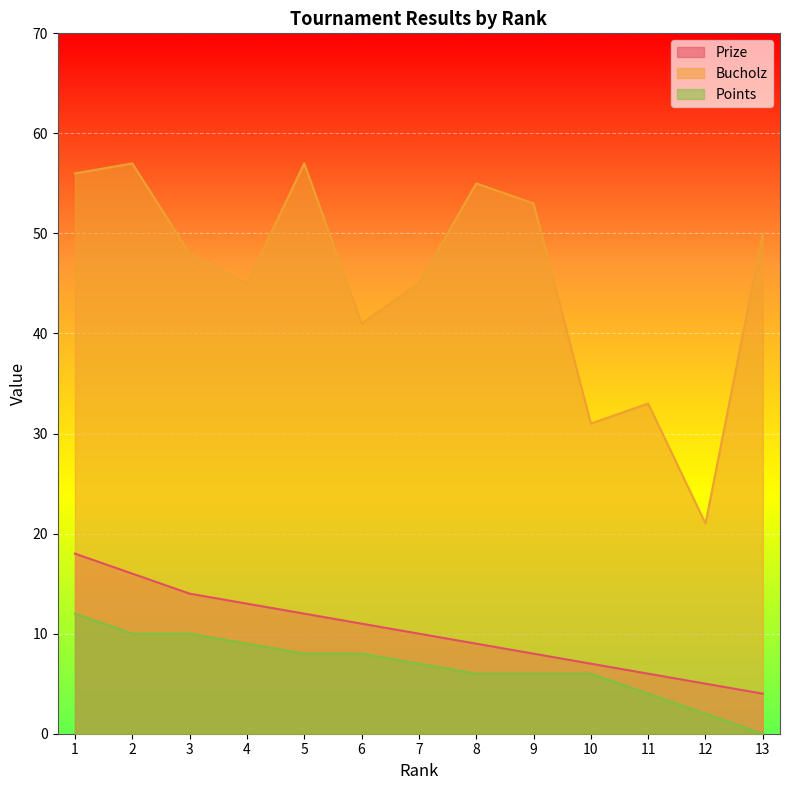

Where is Points nearest to the value 6?

8